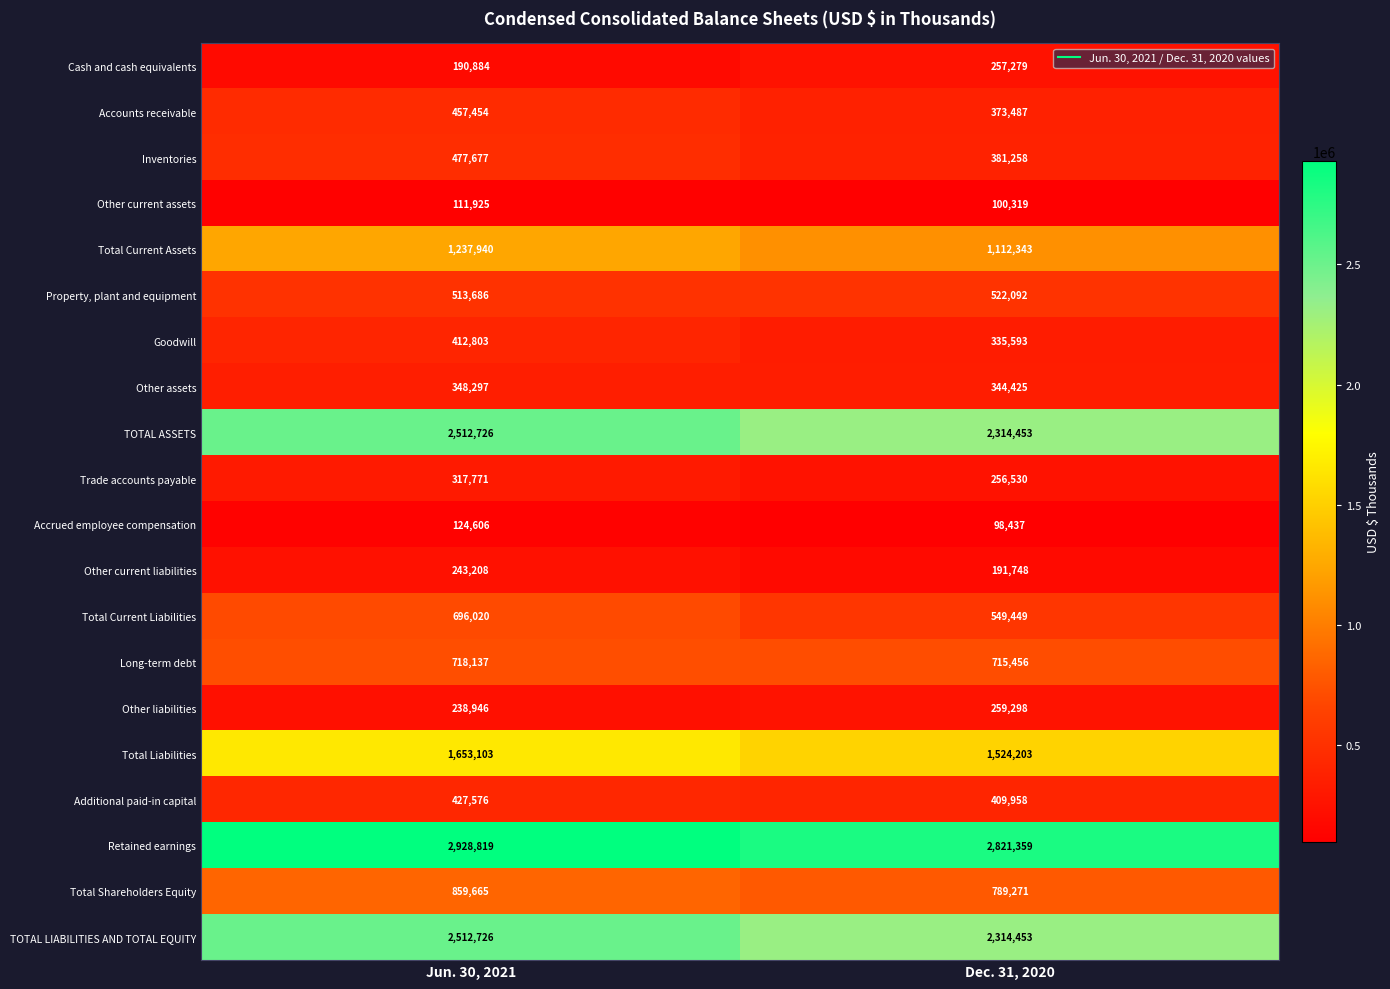

What is the approximate value of Trade accounts payable at Jun. 30, 2021, to the nearest 100?

317800